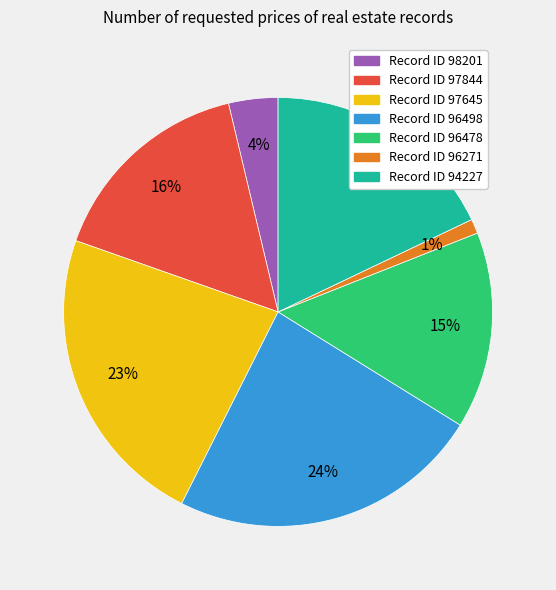

Does any single category account for the majority?

No